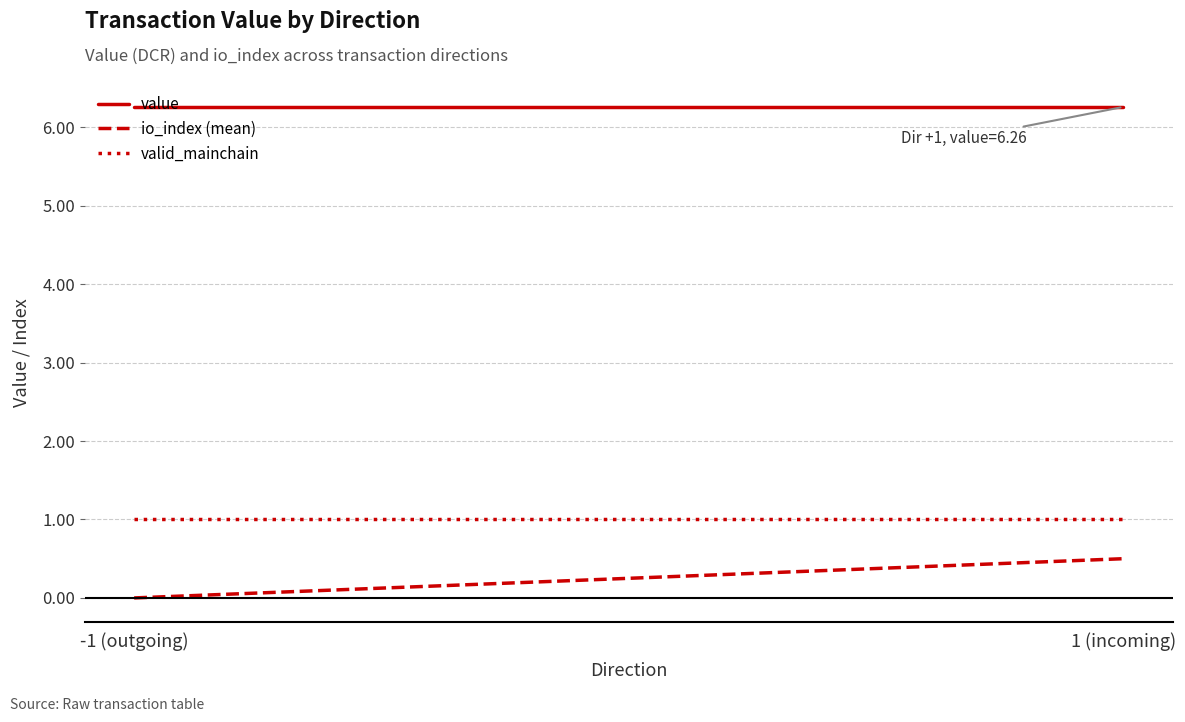

Rank the series at -1 (outgoing) from lowest to highest value.

io_index (mean), valid_mainchain, value